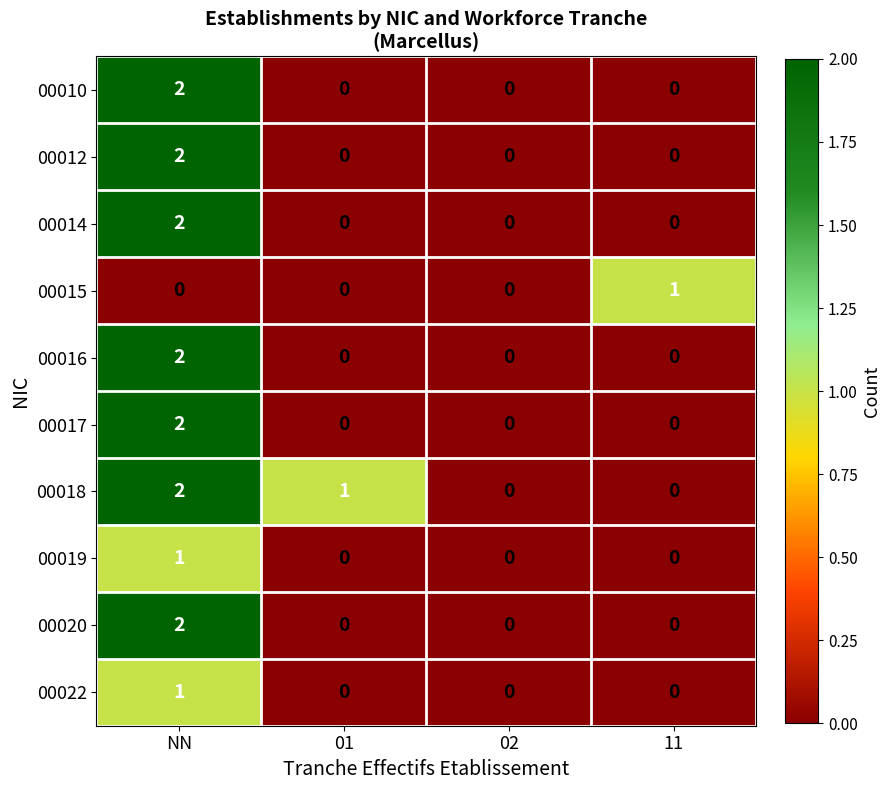

Which category has the highest value across all series?

NN